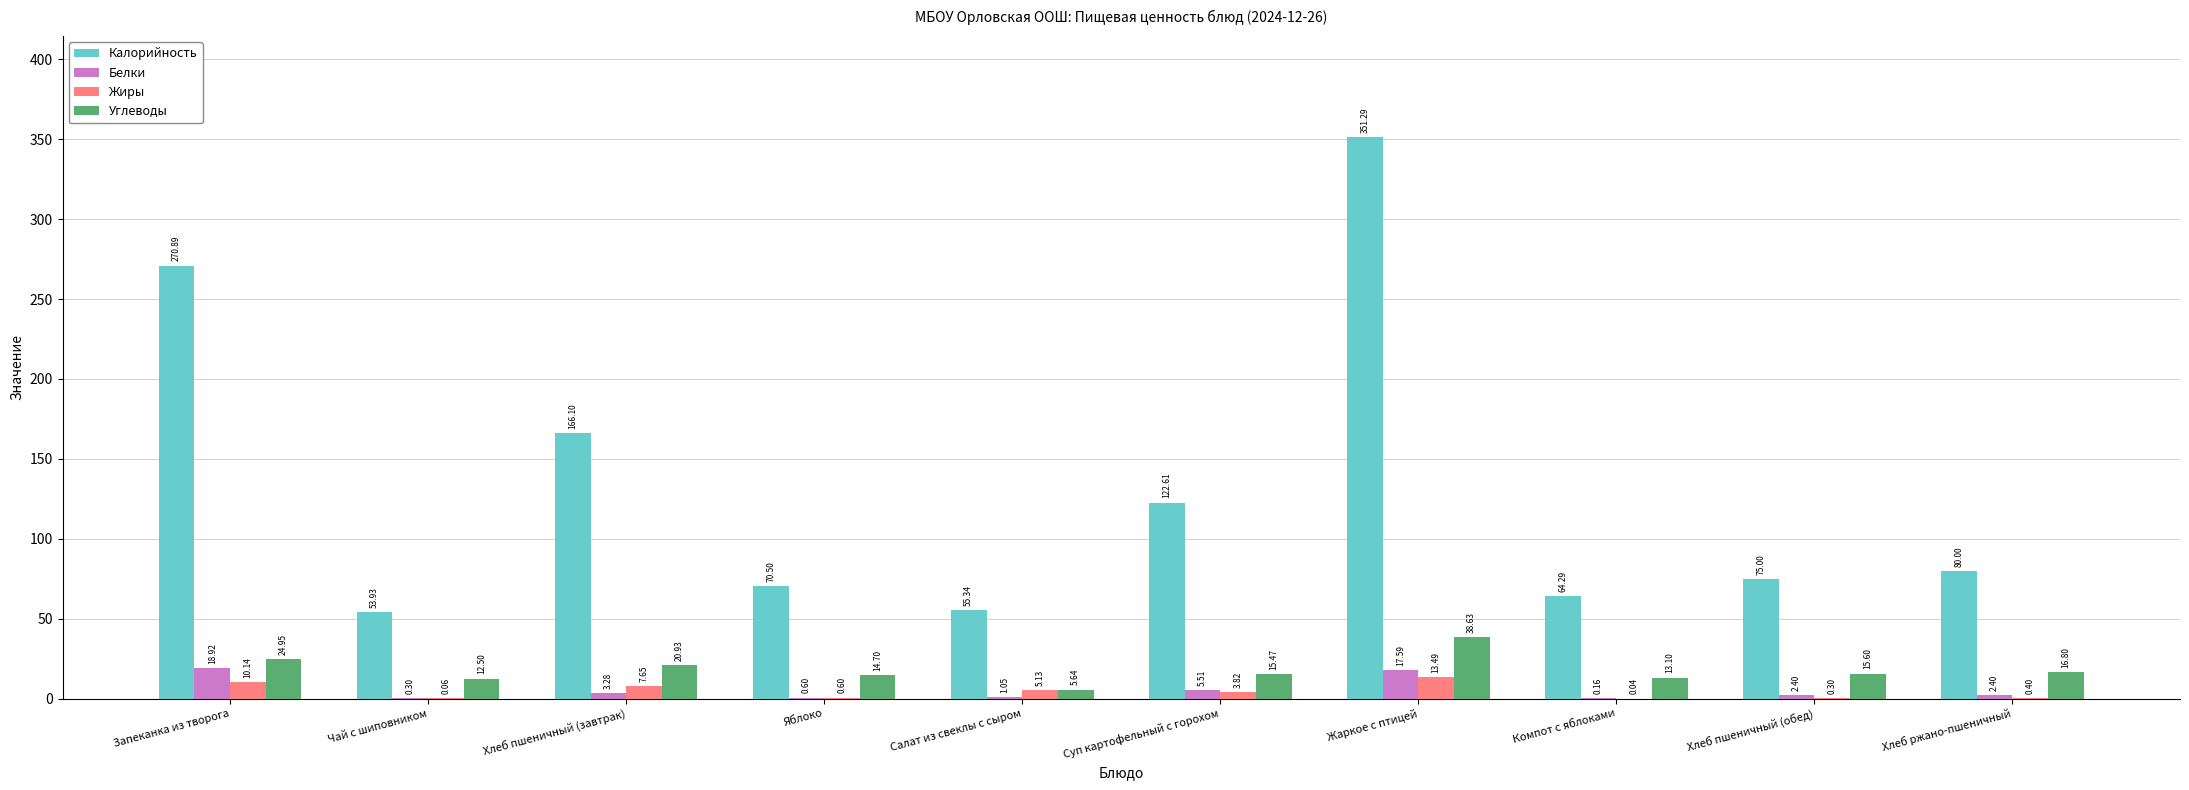

Between Хлеб пшеничный (обед) and Хлеб ржано-пшеничный, which series saw the biggest shift?

Калорийность